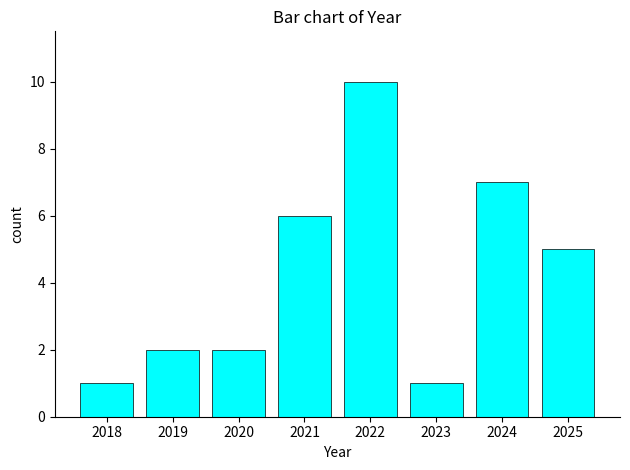

Approximately how many times larger is the value at 2024 compared to 2019?

3.5